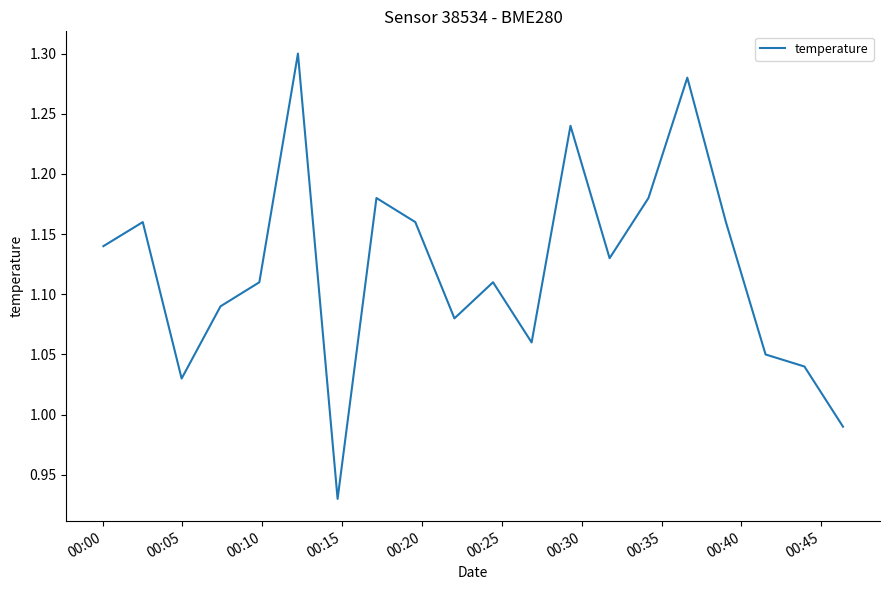

True or false: the data has more than 1 interior local peaks.

True